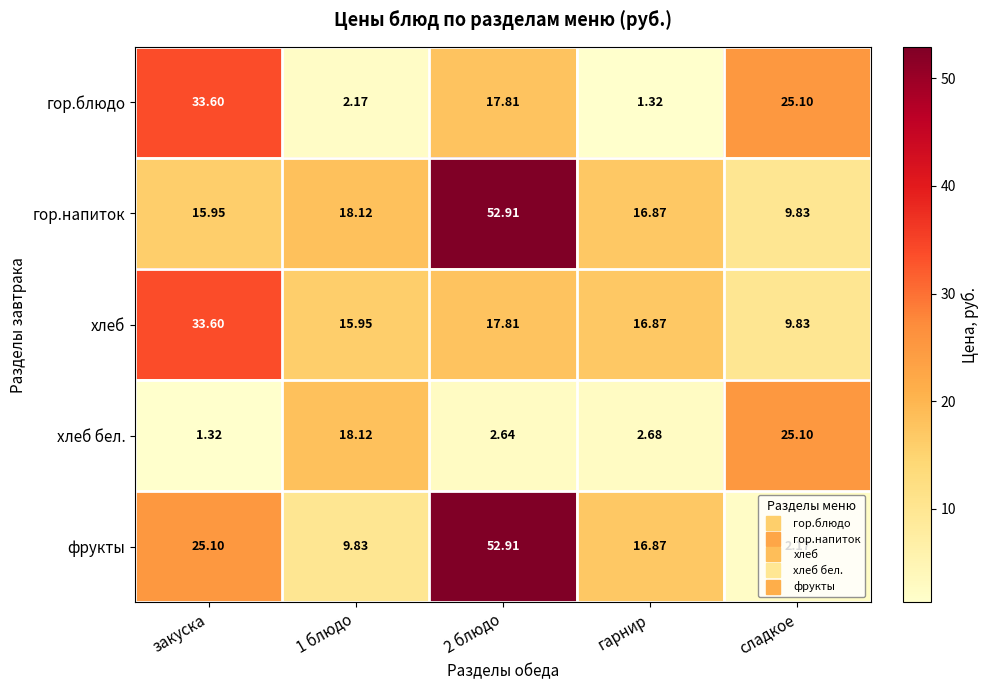

What is the total value across all series at 2 блюдо?

144.1